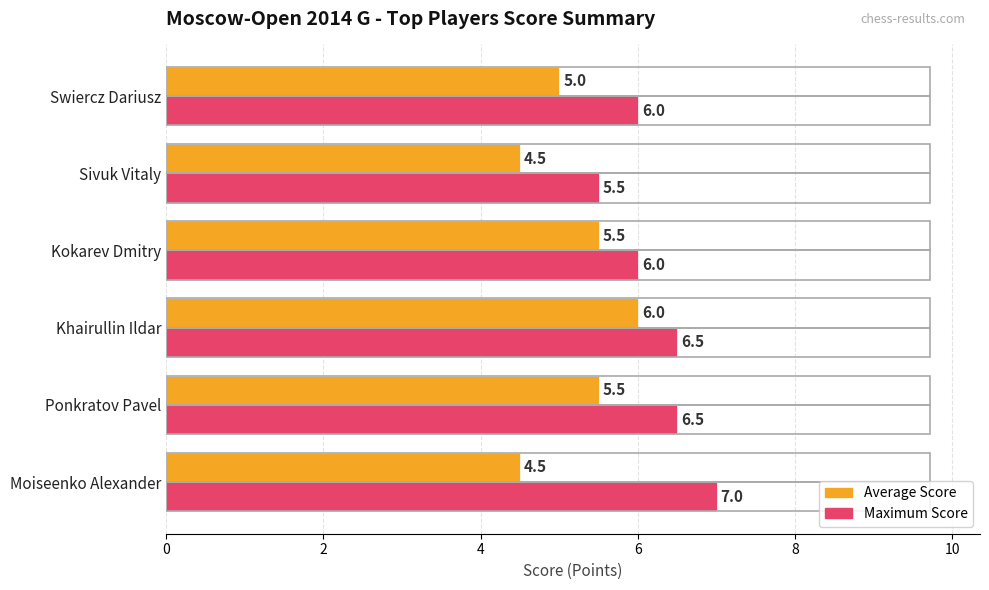

The value of Average Score at Swiercz Dariusz is 5.0. True or false?

True